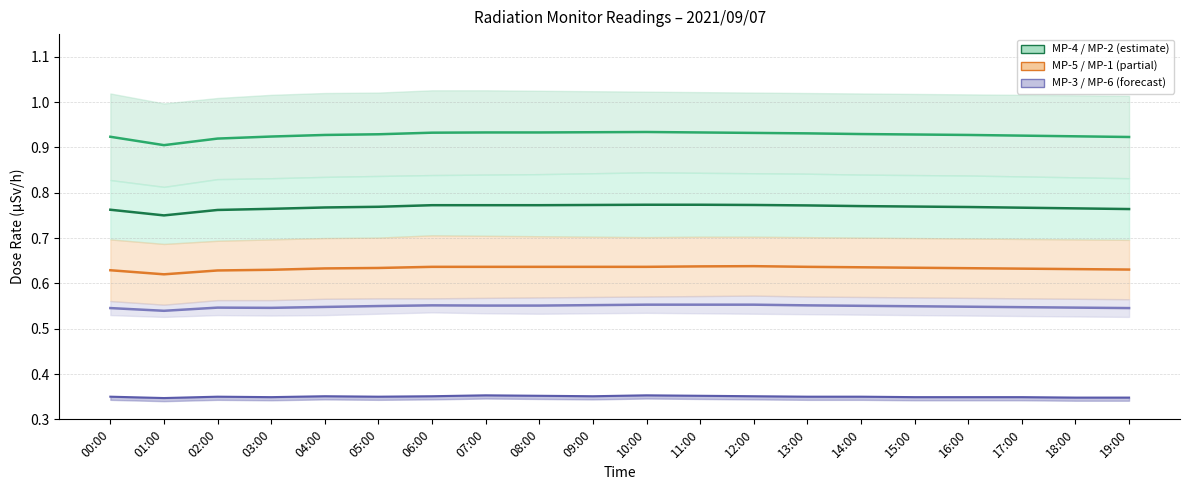

True or false: MP-2 centre and MP-6 centre cross at least once.

False